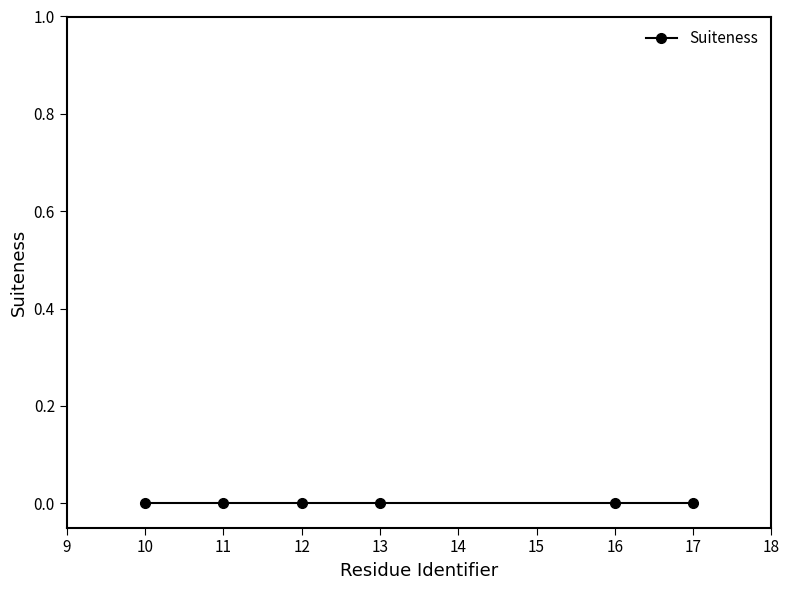

Reading left to right, extract all data points from this chart.

Residue Identifier: U-11=11	A-17=17	C-12=12	C-13=13	A-16=16	A-10=10
Suiteness: U-11=0	A-17=0	C-12=0	C-13=0	A-16=0	A-10=0